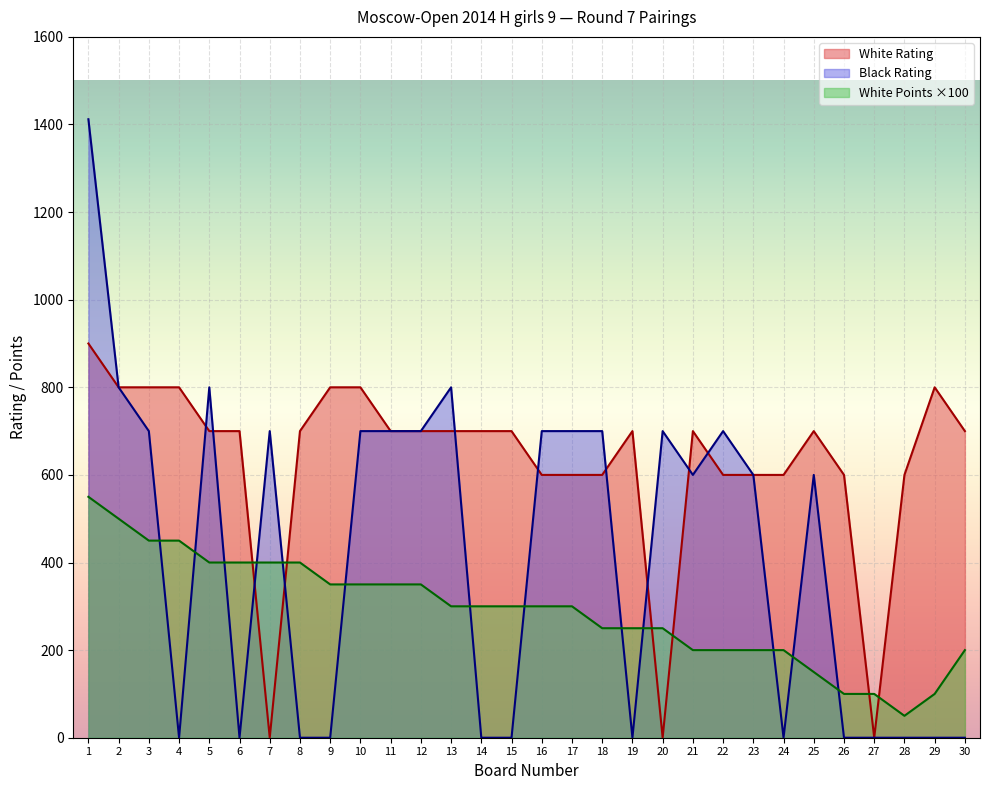

What is the total value across all series at 17?

1600